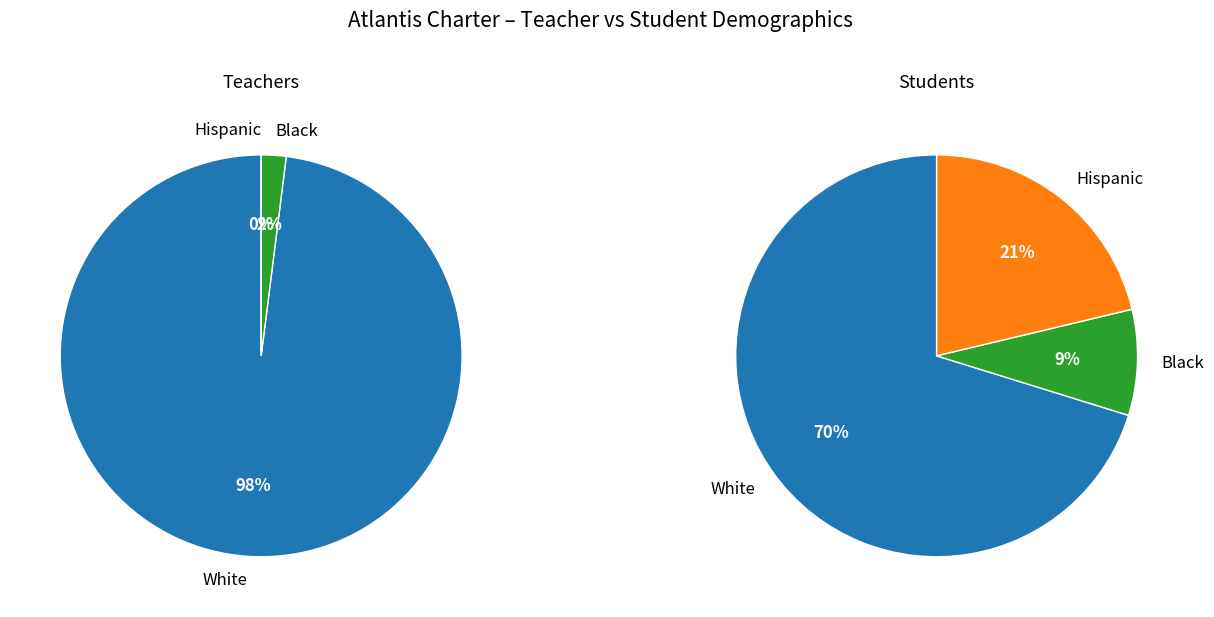

Is it true that Hispanic Teachers is 9% of the pie?

False